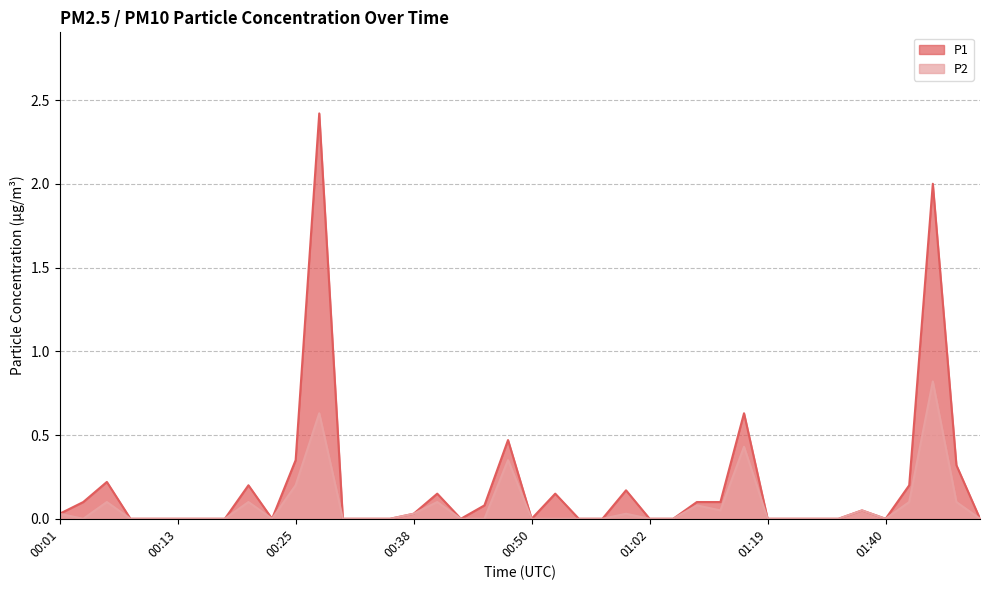

True or false: P1 and P2 intersect in this chart.

False